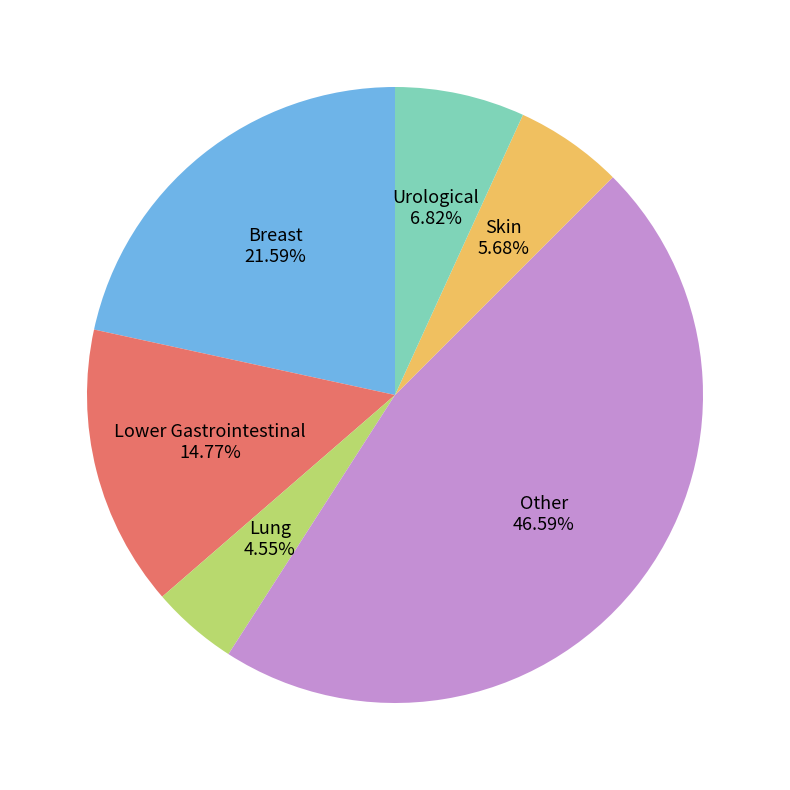

Is there a majority slice in this chart?

No